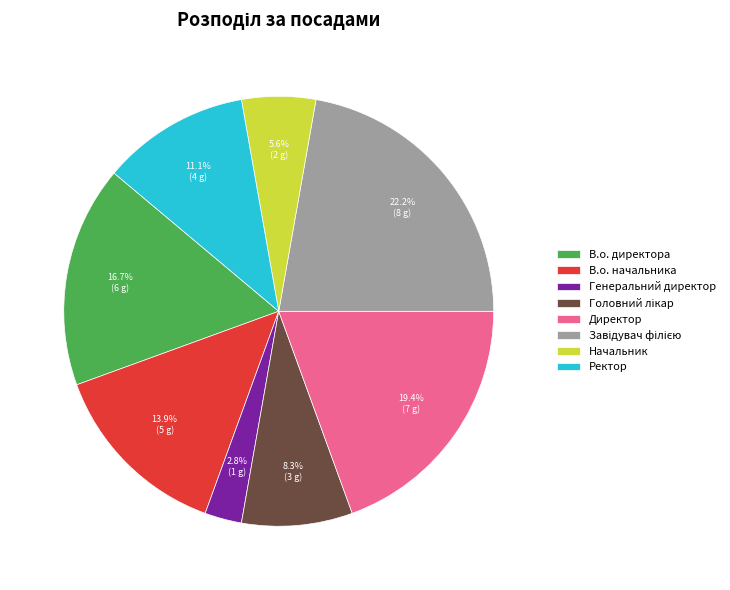

How many segments does this pie chart have?

8